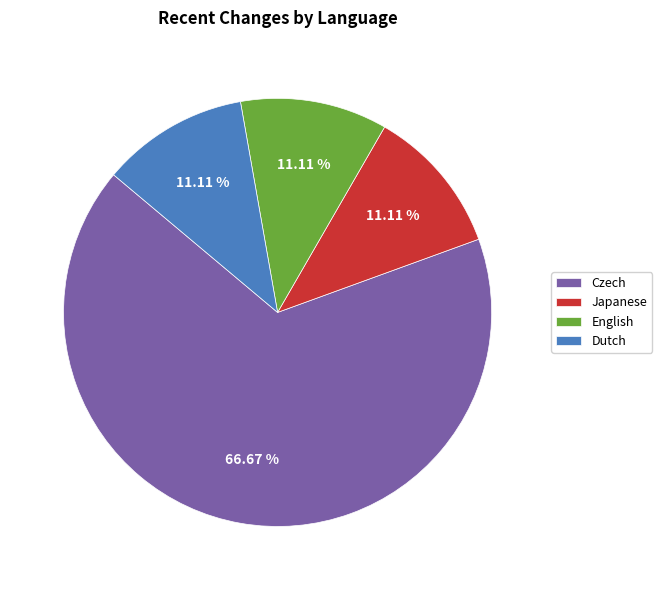

Which slice represents more than half of the pie?

Czech